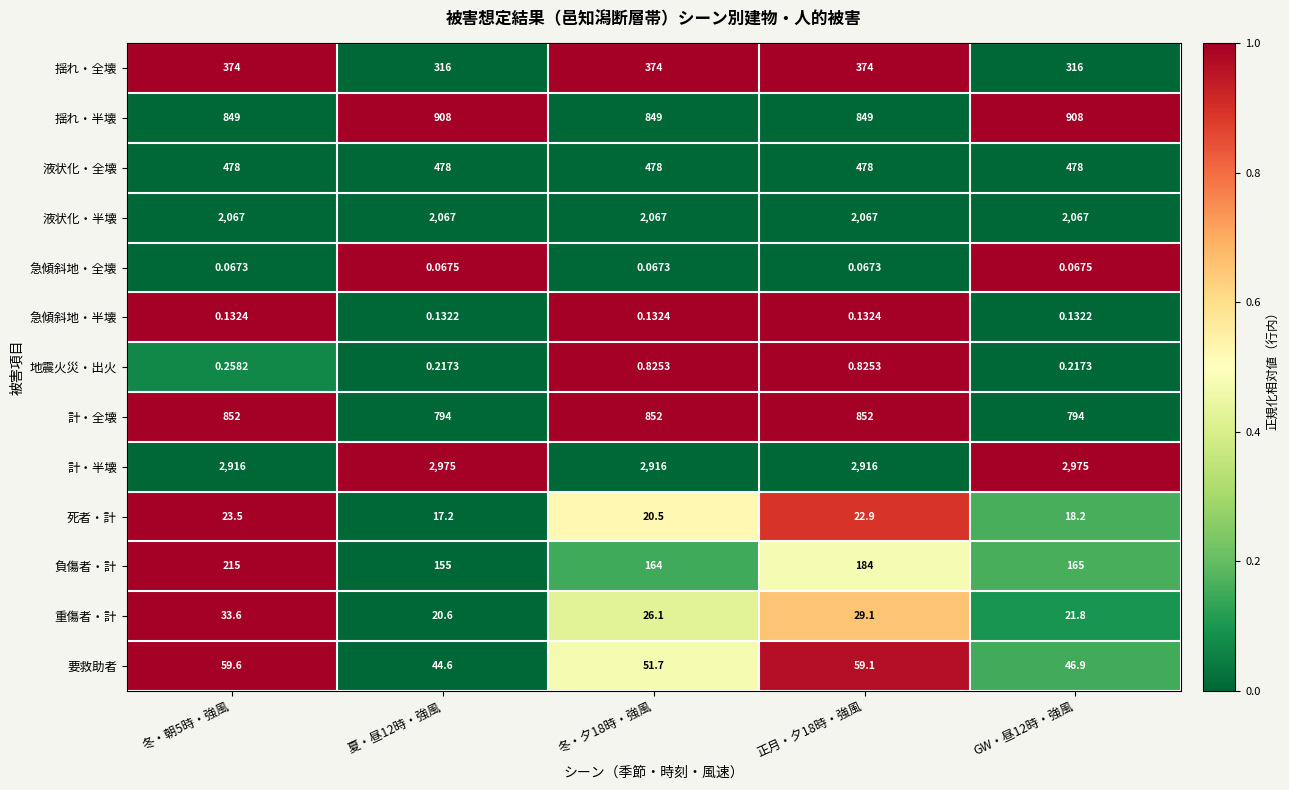

Which series has the widest spread of values?

負傷者・計